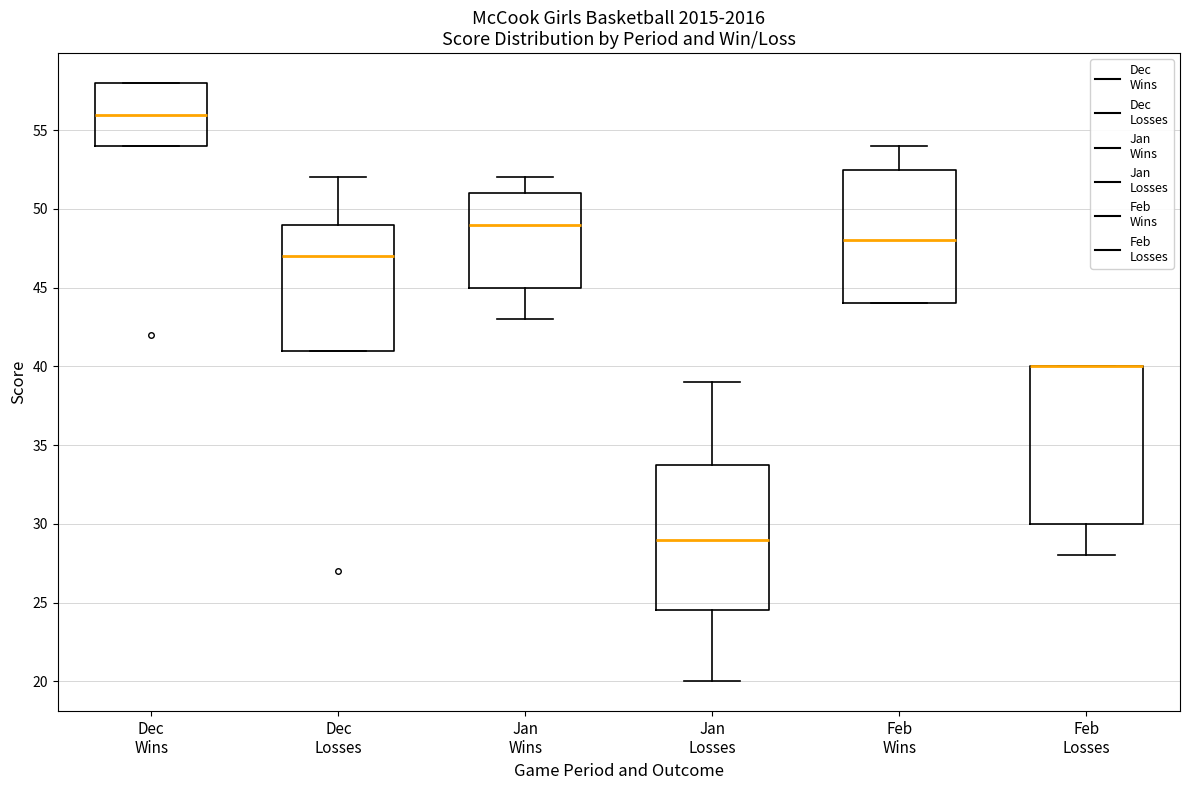

Which box is the tallest, from its lower edge to its upper edge?

Feb Losses